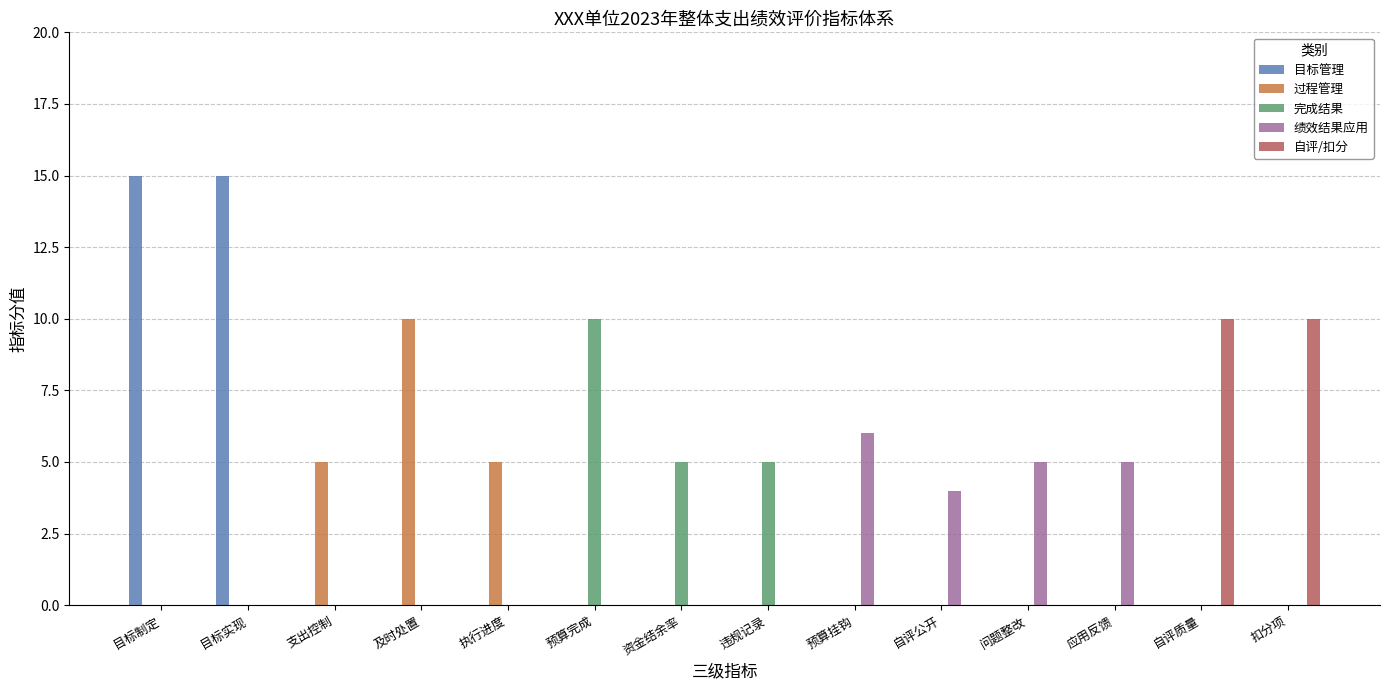

Which series has the largest range (max minus min)?

目标管理